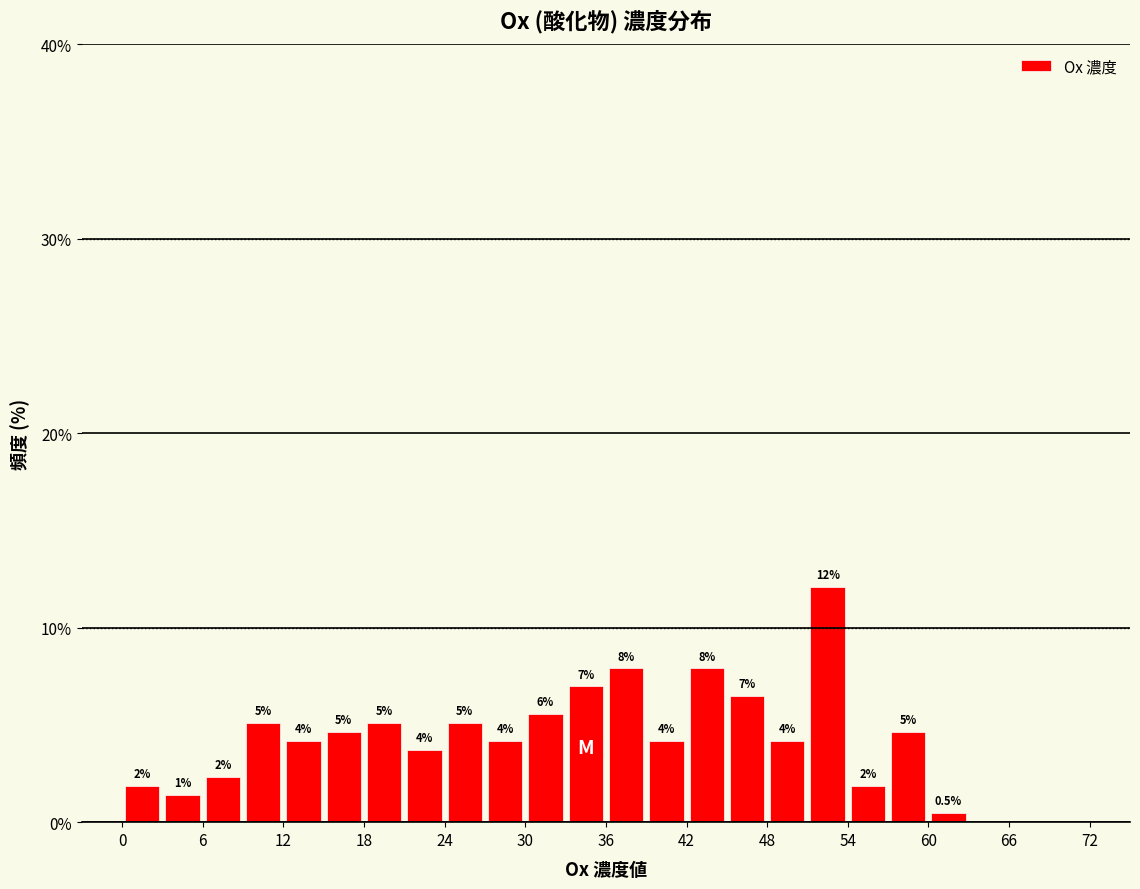

Around what value on the x-axis is the tallest bar? Give the approximate position of its centre, as read against the axis.

53